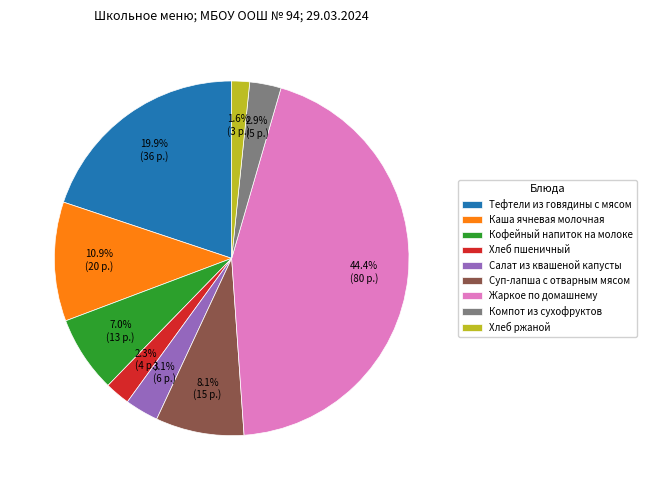

What percentage is NOT represented by Суп-лапша с отварным мясом?

91.9%